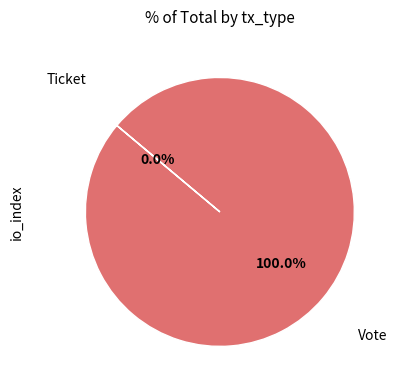

To the nearest percent, what is the average slice percentage?

50%